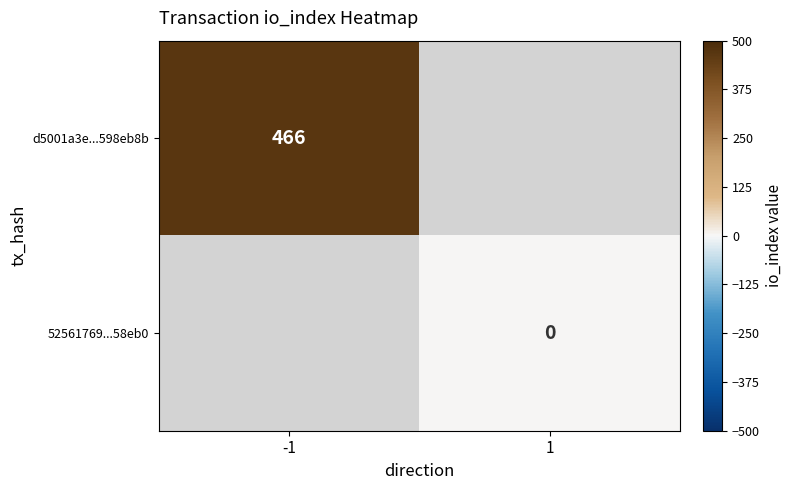

Is it true that d5001a3e...598eb8b equals 686 at -1?

False